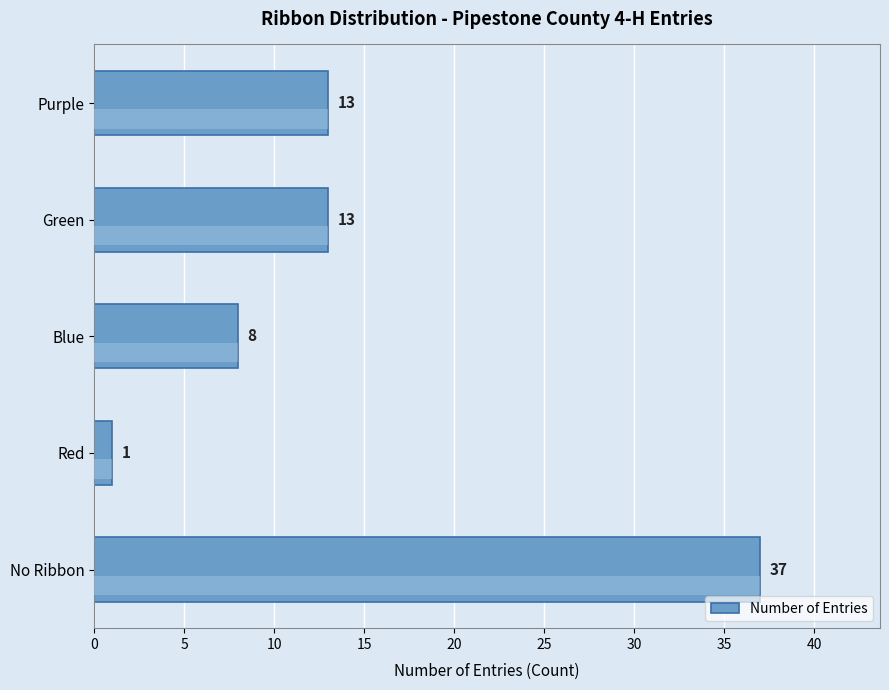

How many series are shown in this chart?

1